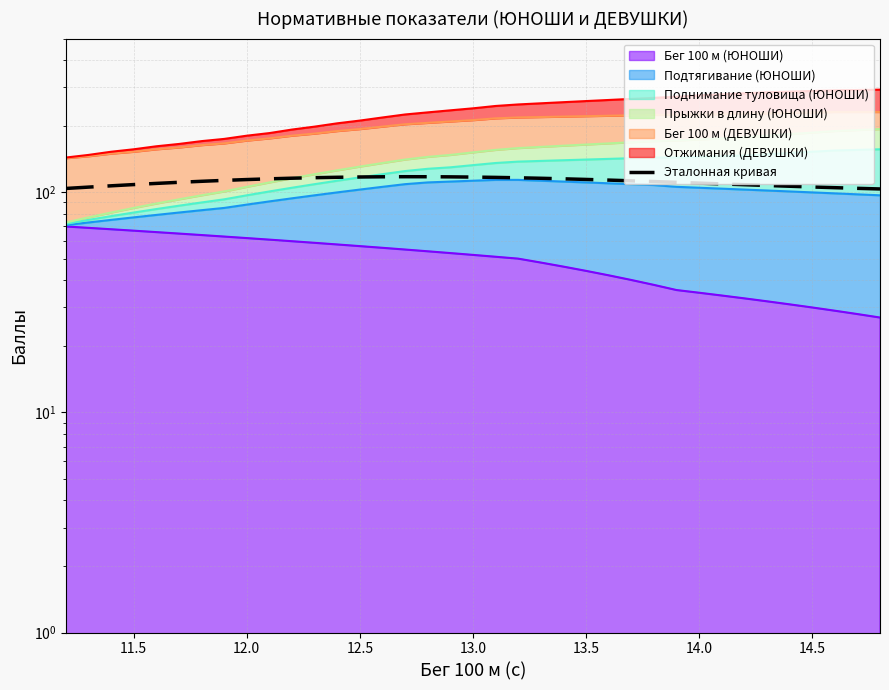

Where is the data nearest to the value 110?

13.0